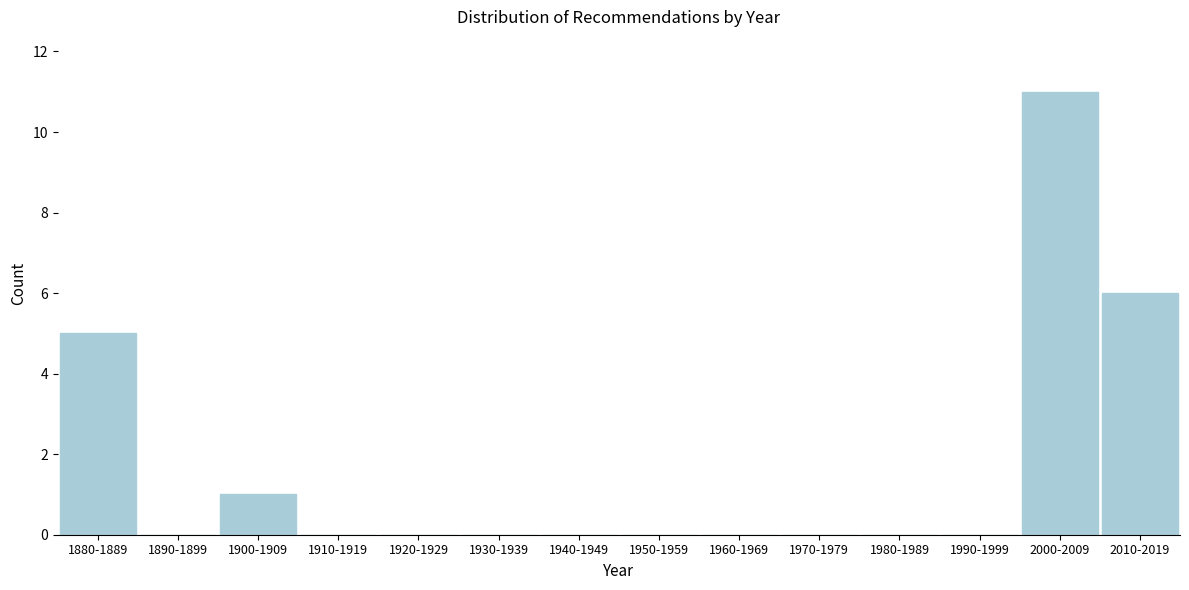

Reading left to right, transcribe all the data shown in this chart.

1880-1889=5	1890-1899=0	1900-1909=1	1910-1919=0	1920-1929=0	1930-1939=0	1940-1949=0	1950-1959=0	1960-1969=0	1970-1979=0	1980-1989=0	1990-1999=0	2000-2009=11	2010-2019=6